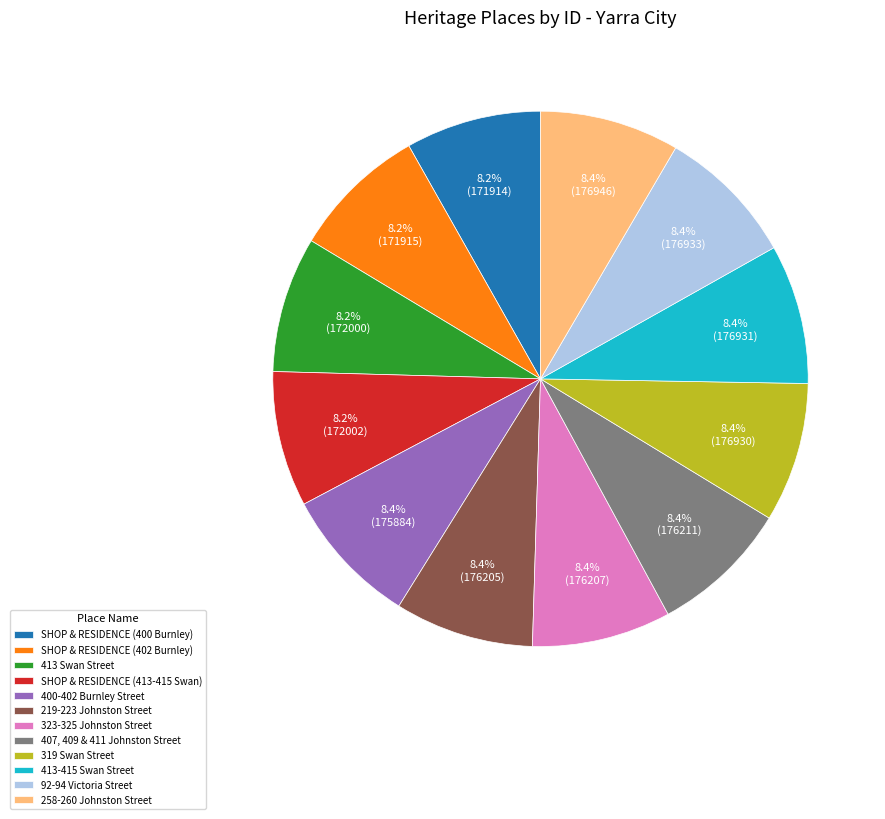

Is it true that 413-415 Swan Street is 8% of the pie?

True